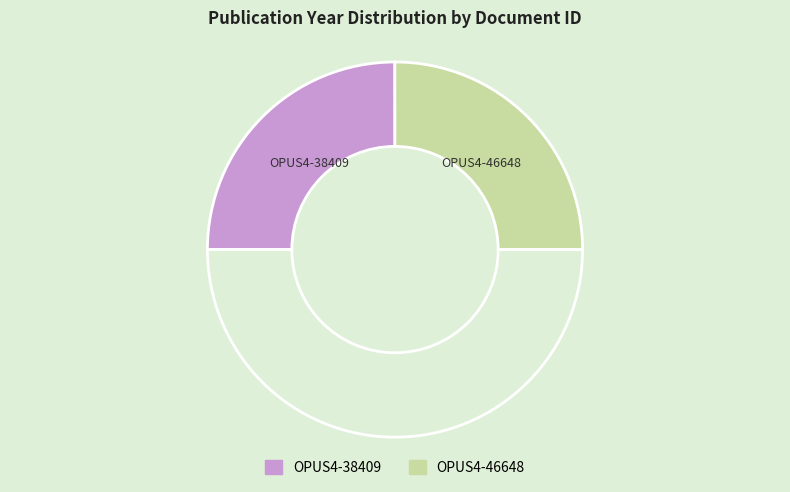

How many slices are in this pie chart?

3